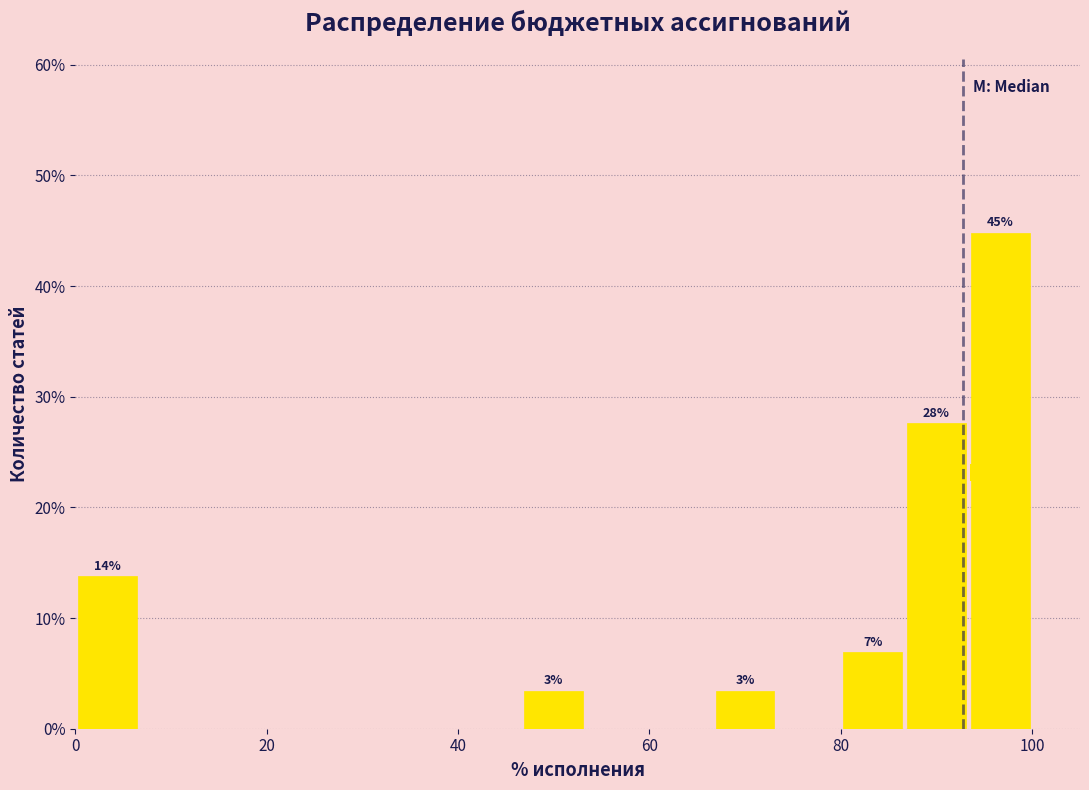

Around what value on the x-axis is the tallest bar? Give the approximate position of its centre, as read against the axis.

96